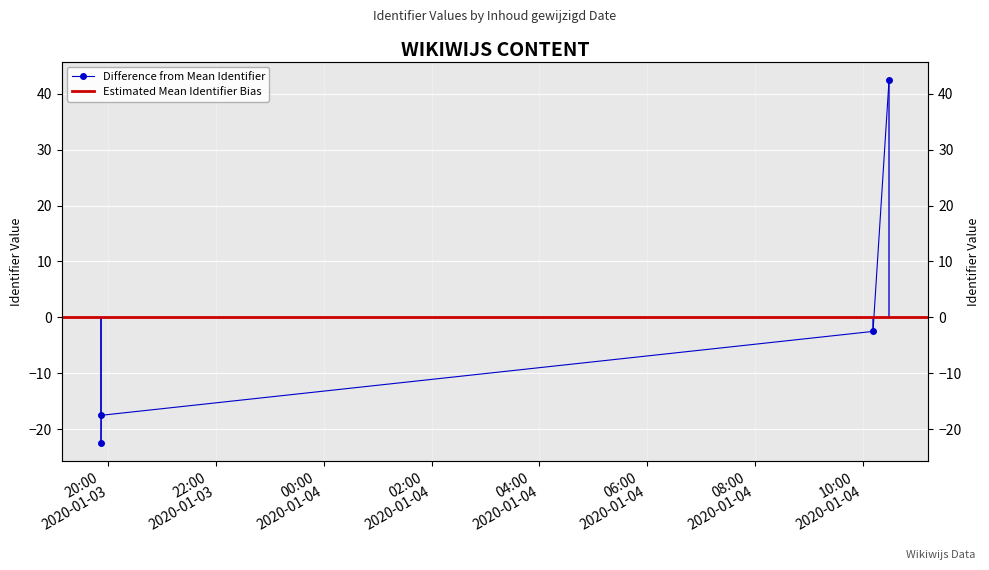

How many data points does each series have?

4